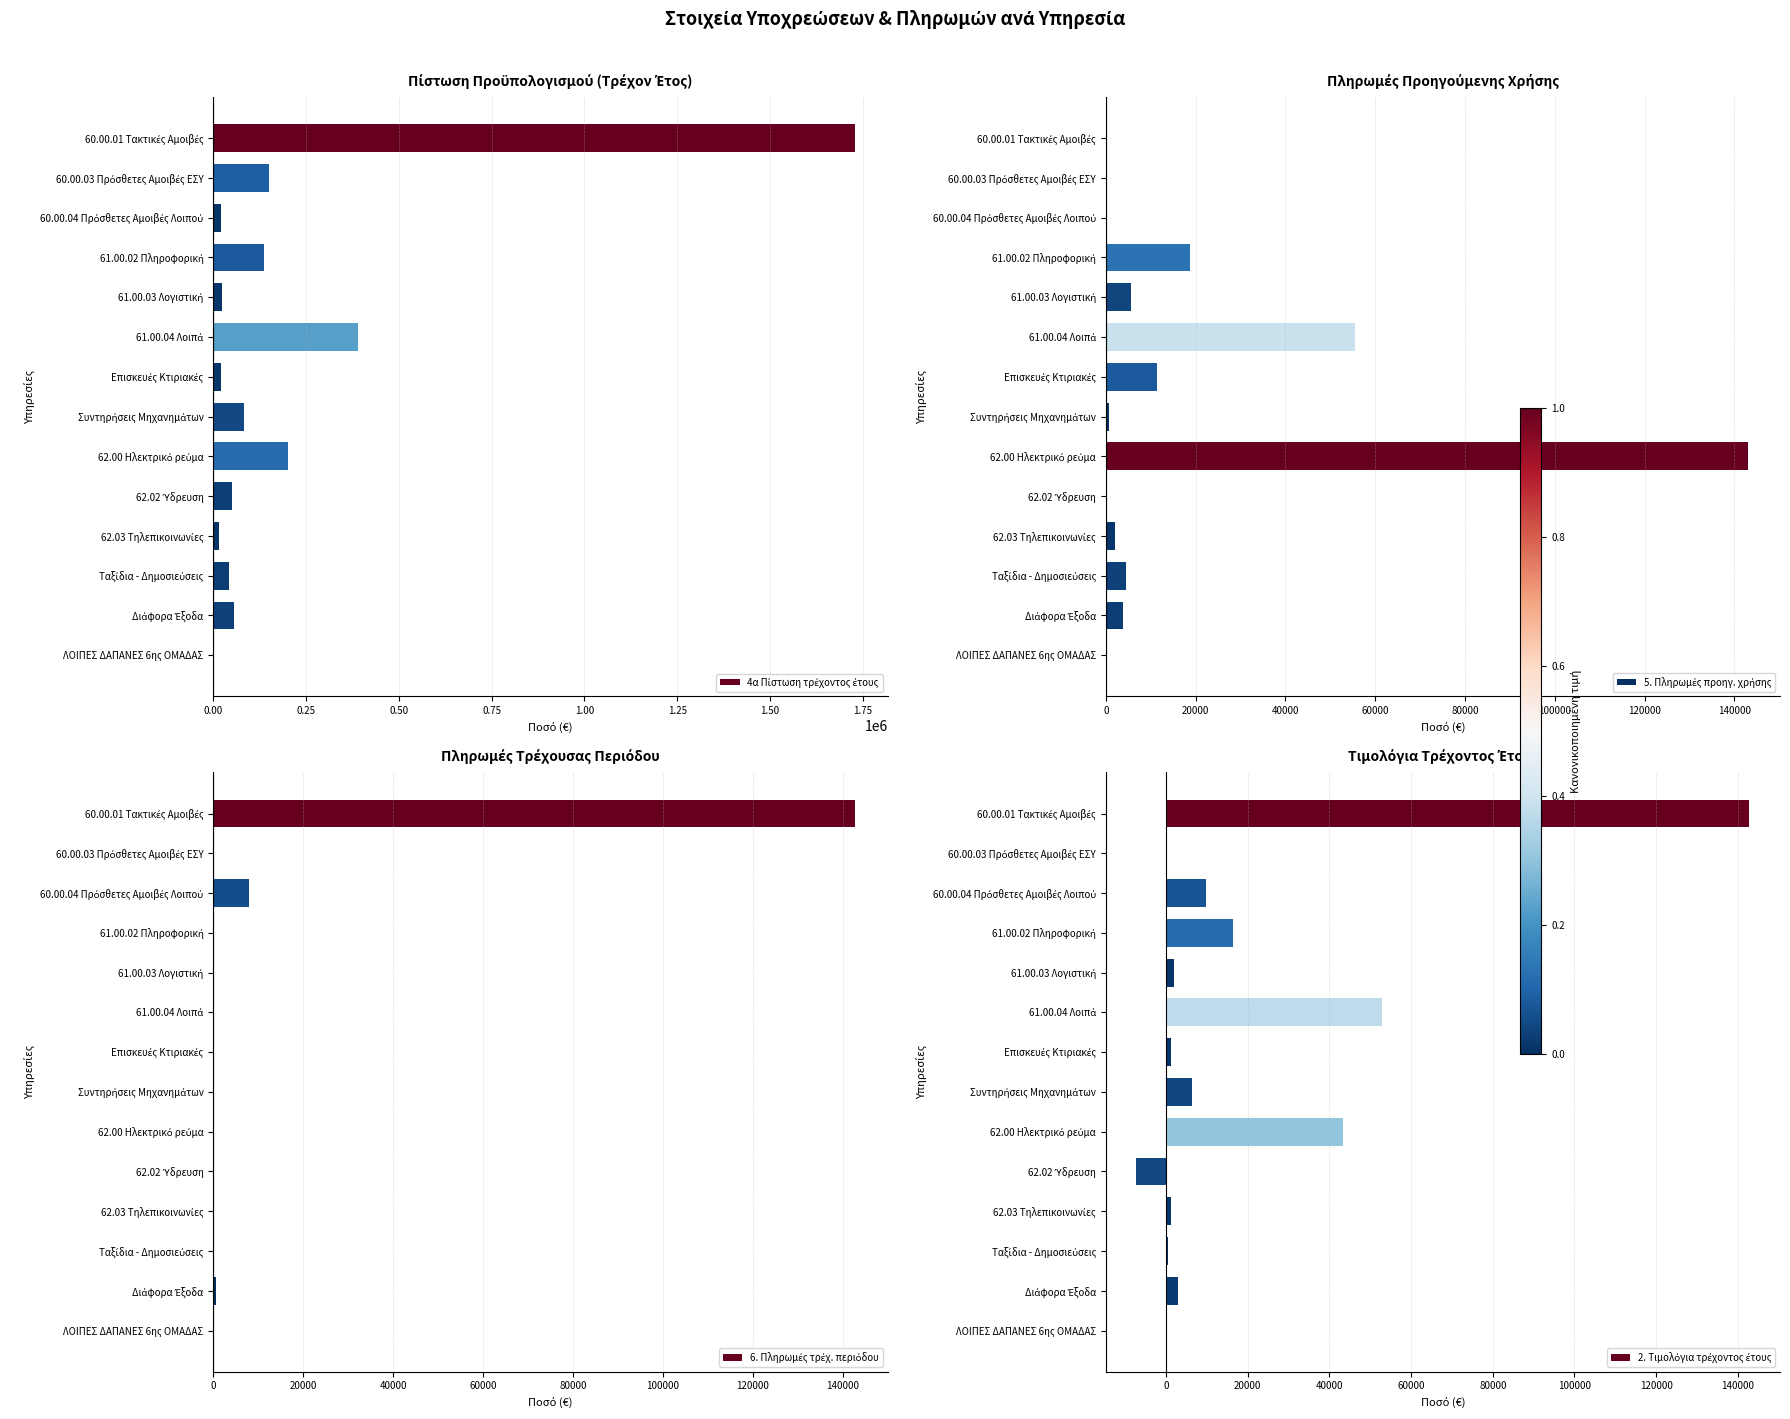

List the series in order of their peak value, highest first.

4α Πίστωση τρέχοντος έτους, 5. Πληρωμές προηγ. χρήσης, 6. Πληρωμές τρέχ. περιόδου, 2. Τιμολόγια τρέχοντος έτους